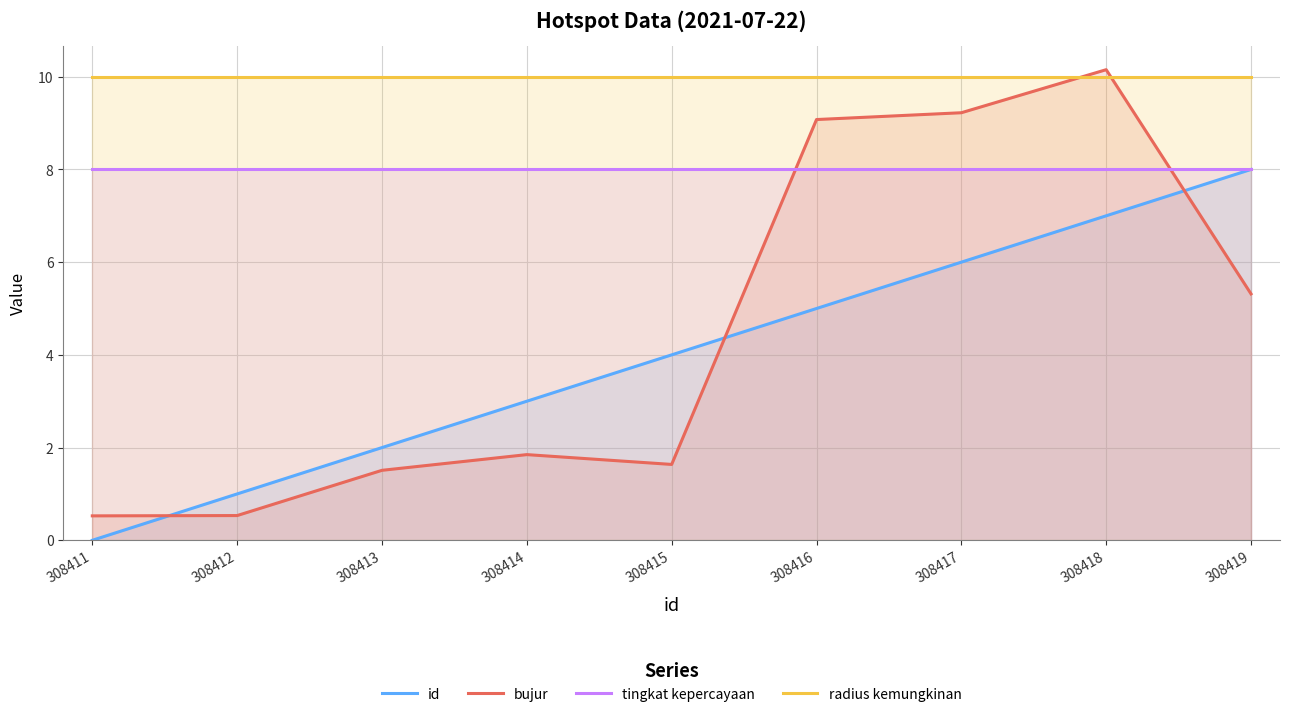

The tingkat kepercayaan series shows 12.5 at 308415. True or false?

False